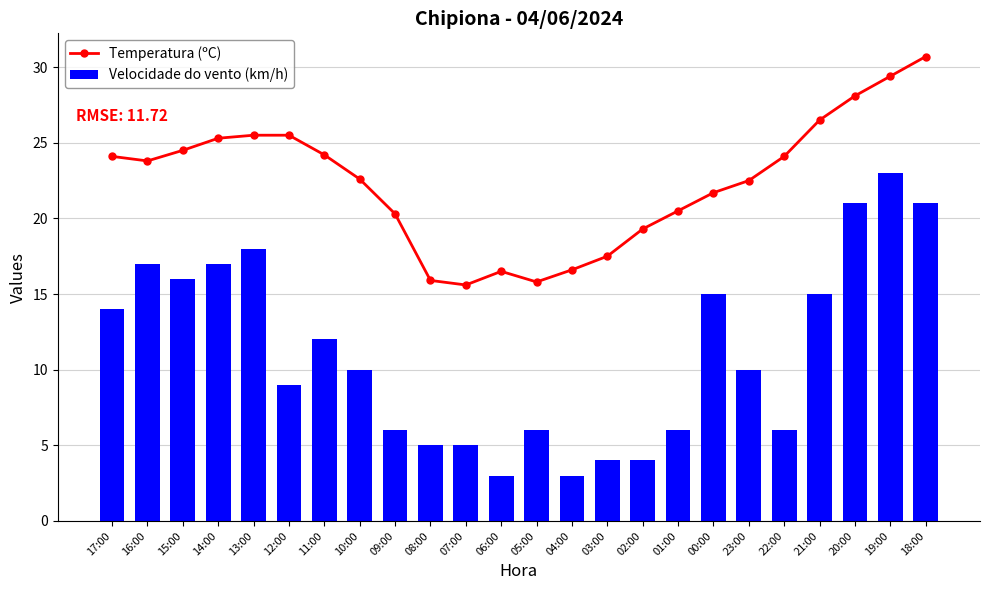

The Velocidade do vento (km/h) series shows 13.7 at 19:00. True or false?

False